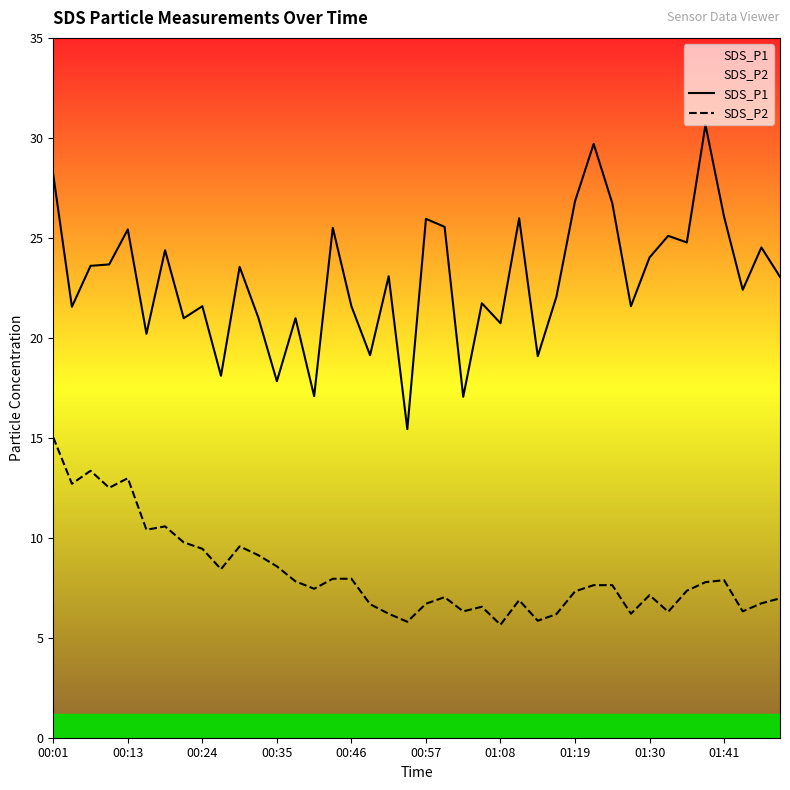

Which series has the largest total across all categories?

SDS_P1